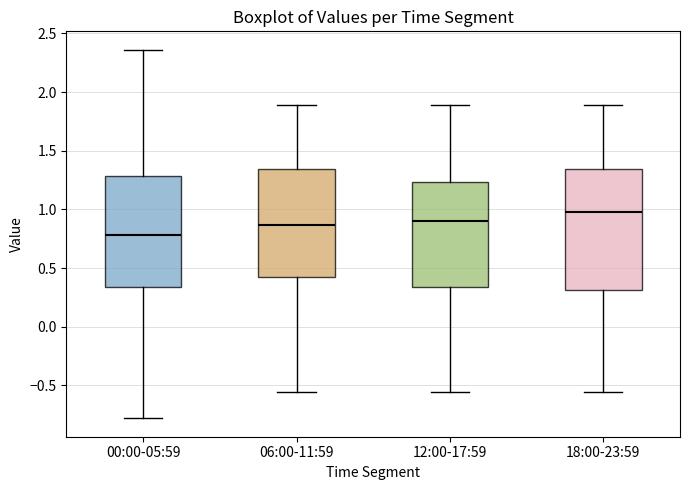

Reading left to right, transcribe this box plot: for each box, give where its median line is, the range the box spans, and where its two whiskers end, as read against the y-axis. The values are not printed on the chart, so give them approximately, as read against the axis.

00:00-05:59: median 0.80, box 0.35 to 1.30, whiskers -0.80 to 2.35
06:00-11:59: median 0.85, box 0.40 to 1.35, whiskers -0.55 to 1.90
12:00-17:59: median 0.90, box 0.35 to 1.25, whiskers -0.55 to 1.90
18:00-23:59: median 1.00, box 0.30 to 1.35, whiskers -0.55 to 1.90